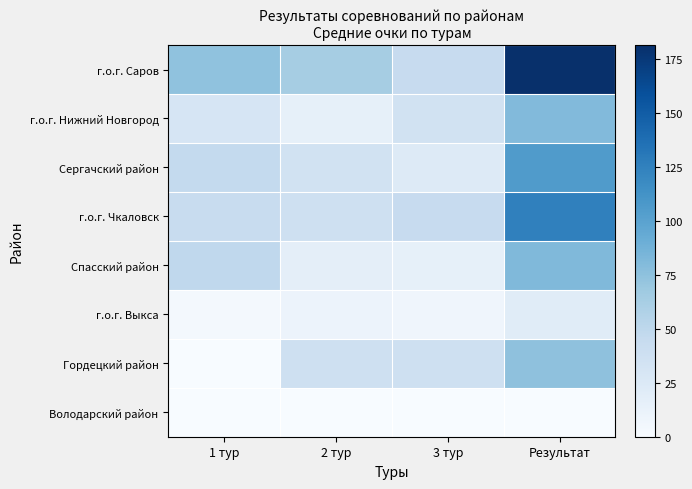

Reading left to right, transcribe all the data shown in this chart.

г.о.г. Саров: 1 тур=73.7	2 тур=63.3	3 тур=44.3	Результат=181.3
г.о.г. Нижний Новгород: 1 тур=30.4	2 тур=15.2	3 тур=34.8	Результат=80.3
Сергачский район: 1 тур=46.6	2 тур=35.3	3 тур=23.6	Результат=105.5
г.о.г. Чкаловск: 1 тур=43.7	2 тур=37.7	3 тур=44.0	Результат=125.3
Спасский район: 1 тур=48.7	2 тур=17.7	3 тур=15.0	Результат=81.3
г.о.г. Выкса: 1 тур=3.2	2 тур=10.3	3 тур=7.5	Результат=21.0
Гордецкий район: 1 тур=0.0	2 тур=38.0	3 тур=37.0	Результат=75.0
Володарский район: 1 тур=0.0	2 тур=0.0	3 тур=0.0	Результат=0.0